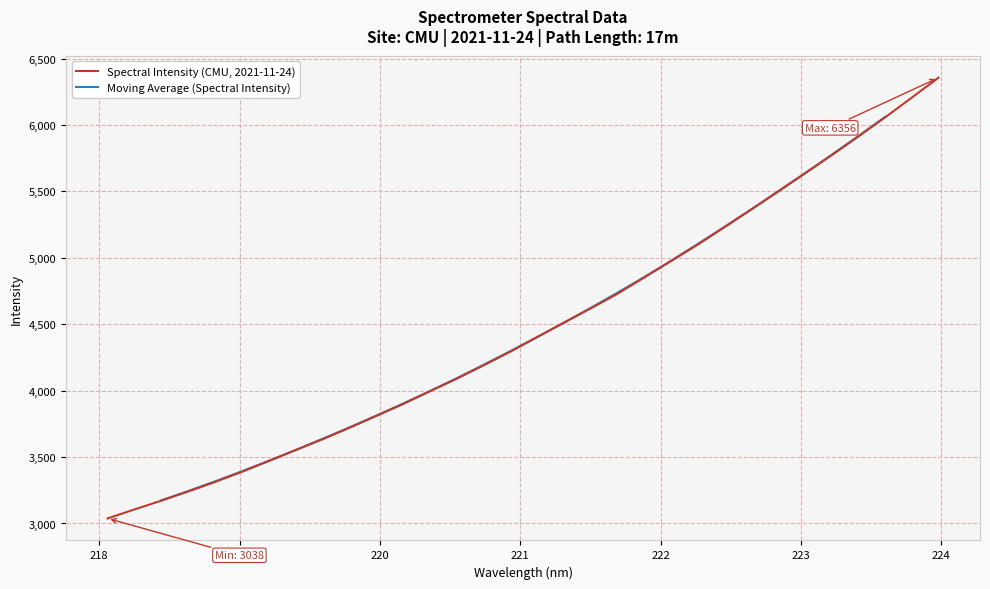

What is the maximum value for Spectral Intensity (CMU, 2021-11-24)?

6355.8